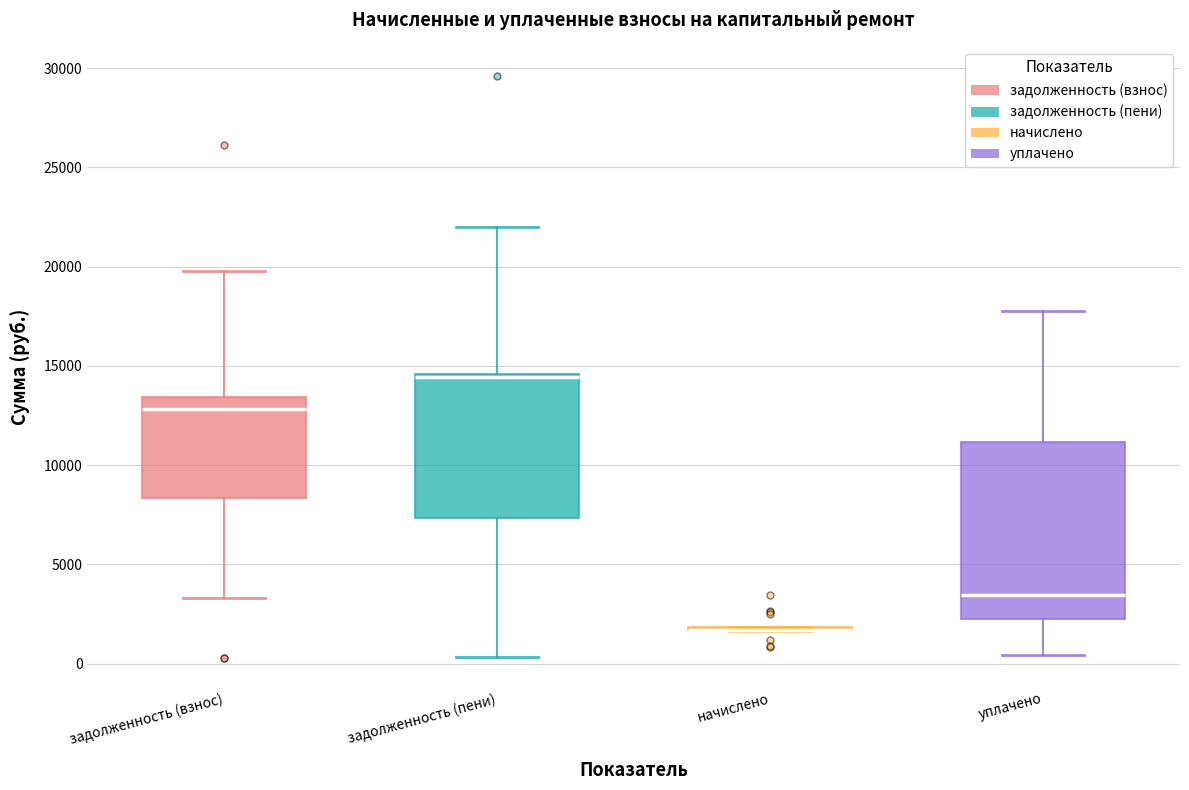

Reading left to right, read every box against the y-axis: the position of its median line, the range the box covers, and the ends of its whiskers. The values are not printed on the chart, so give them approximately, as read against the axis.

задолженность (взнос): median 13000, box 8500 to 13500, whiskers 3500 to 20000
задолженность (пени): median 14500, box 7500 to 14500, whiskers 500 to 22000
начислено: box collapsed to a line at 1500, whiskers 1500 to 2000
уплачено: median 3500, box 2000 to 11000, whiskers 500 to 18000